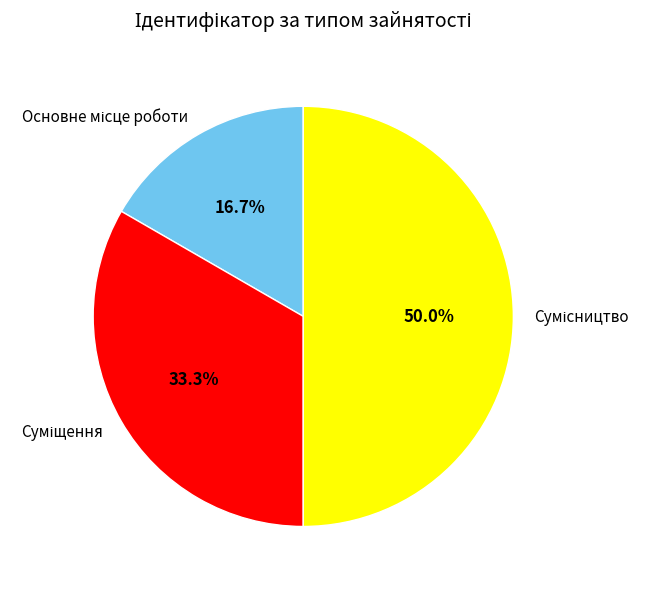

How many slices are in this pie chart?

3